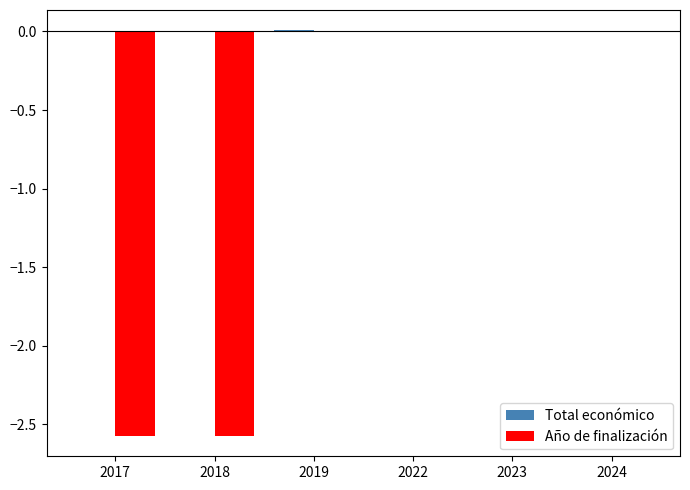

True or false: Año de finalización has a value of -0.9 at 2018.

False